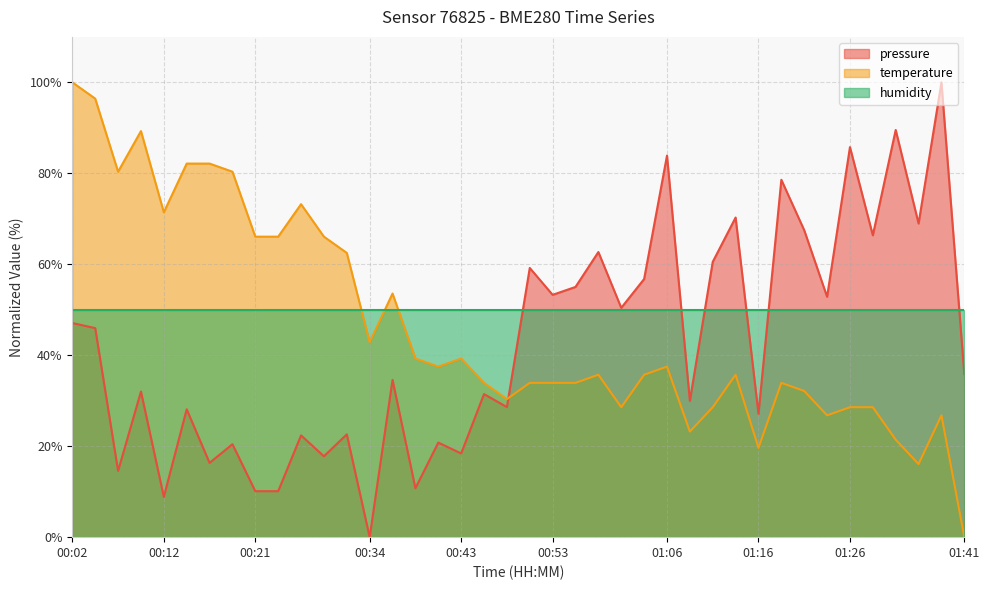

Is the value of temperature at 01:29 greater than the value of pressure at 00:26?

Yes